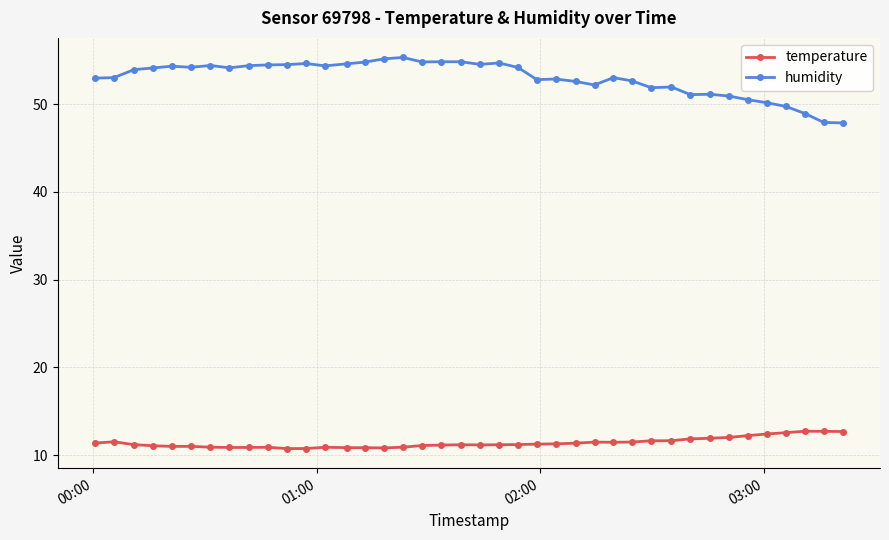

What is the maximum value shown in the chart?

55.3